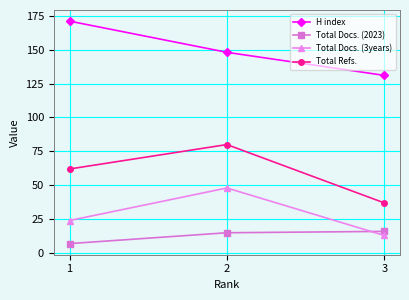

Reading left to right, list all the values displayed in this chart.

H index: 171	148	131
Total Docs. (2023): 7	15	16
Total Docs. (3years): 24	48	13
Total Refs.: 62	80	37